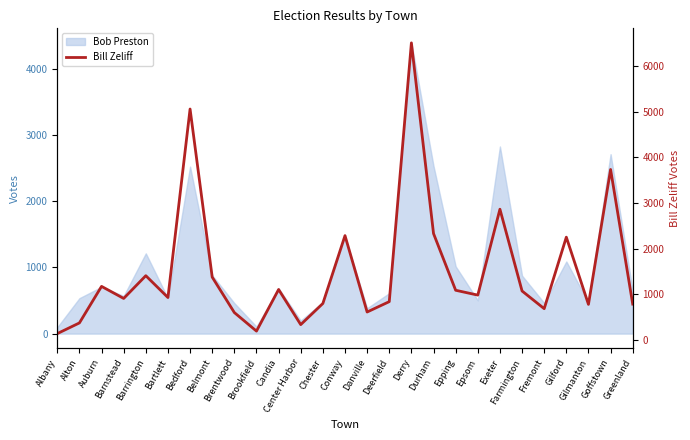

How many points are higher than both their immediate neighbors (excluding endpoints)?

9